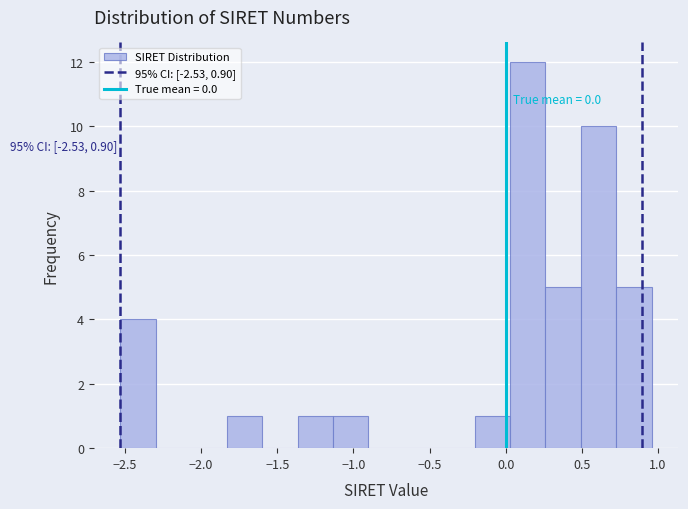

Over which range of the x-axis is the bar tallest?

0.05 to 0.25